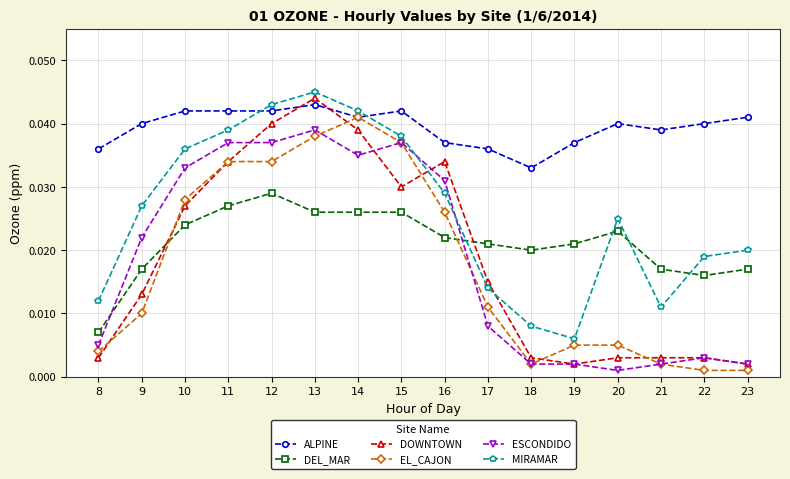

True or false: DEL_MAR has more than 1 points higher than both neighbors.

True